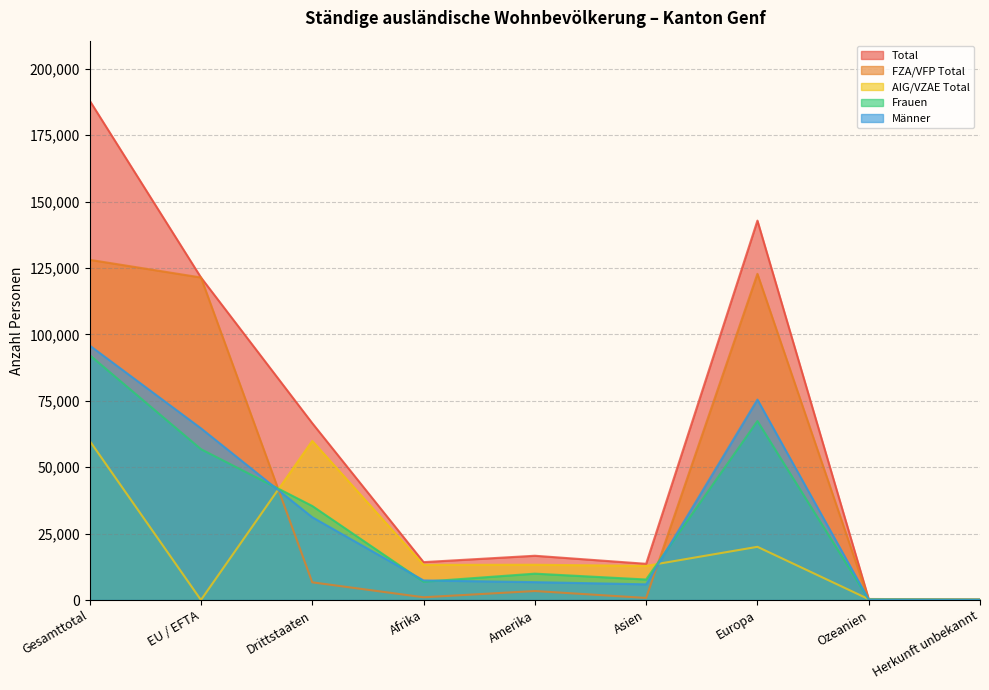

Reading right to left, transcribe all the data shown in this chart.

Total: 226	390	142821	13632	16666	14266	66576	121425	188001
FZA/VFP Total: 4	75	122791	783	3385	1036	6663	121411	128074
AIG/VZAE Total: 222	315	20030	12849	13281	13230	59913	14	59927
Frauen: 86	200	67370	7723	9929	6884	35404	56788	92192
Männer: 140	190	75451	5909	6737	7382	31172	64637	95809